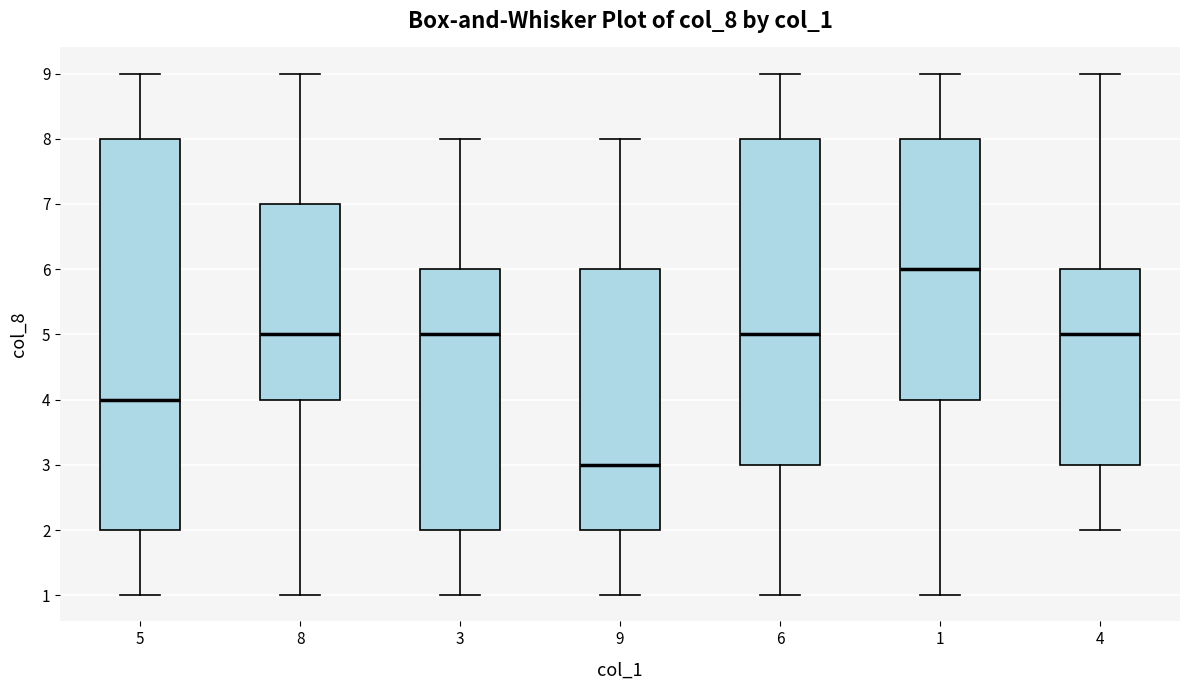

Comparing the boxes themselves (not the whiskers), which one is the tallest?

5